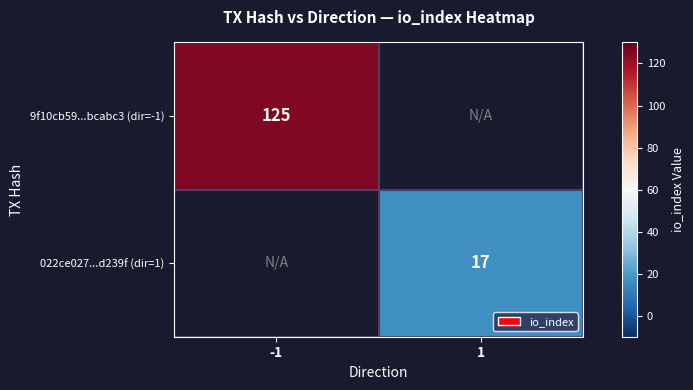

Is it true that 9f10cb59...bcabc3 (dir=-1) equals 188 at -1?

False